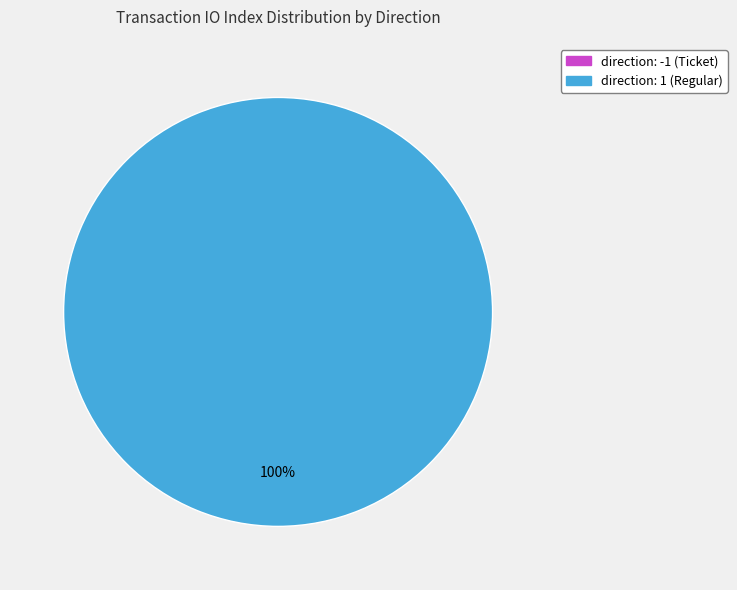

Which slice is the smallest?

direction: -1 (Ticket)